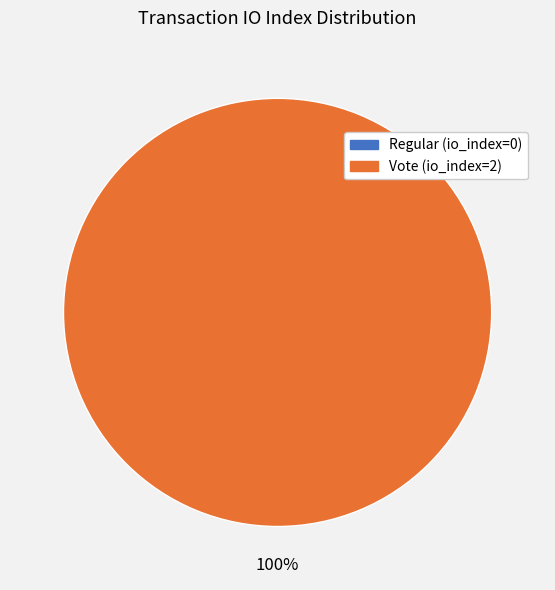

How many segments does this pie chart have?

2